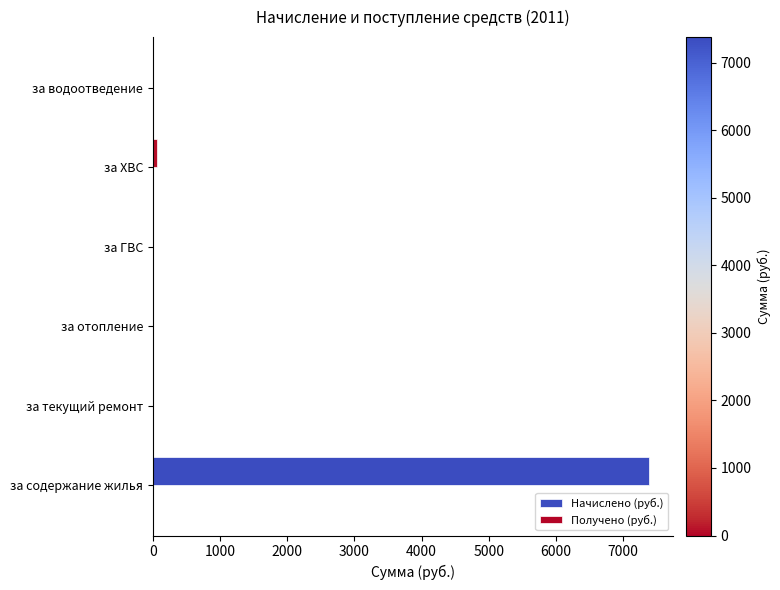

What is the sum of all values?

7445.2